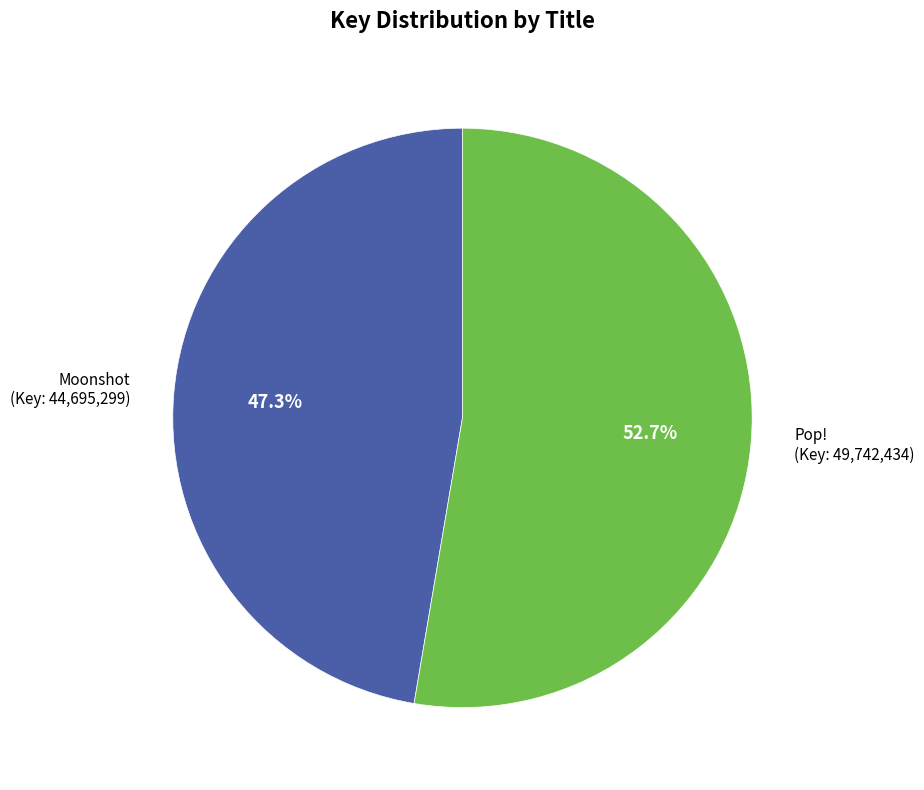

Is there any slice that represents more than half of the pie?

Yes